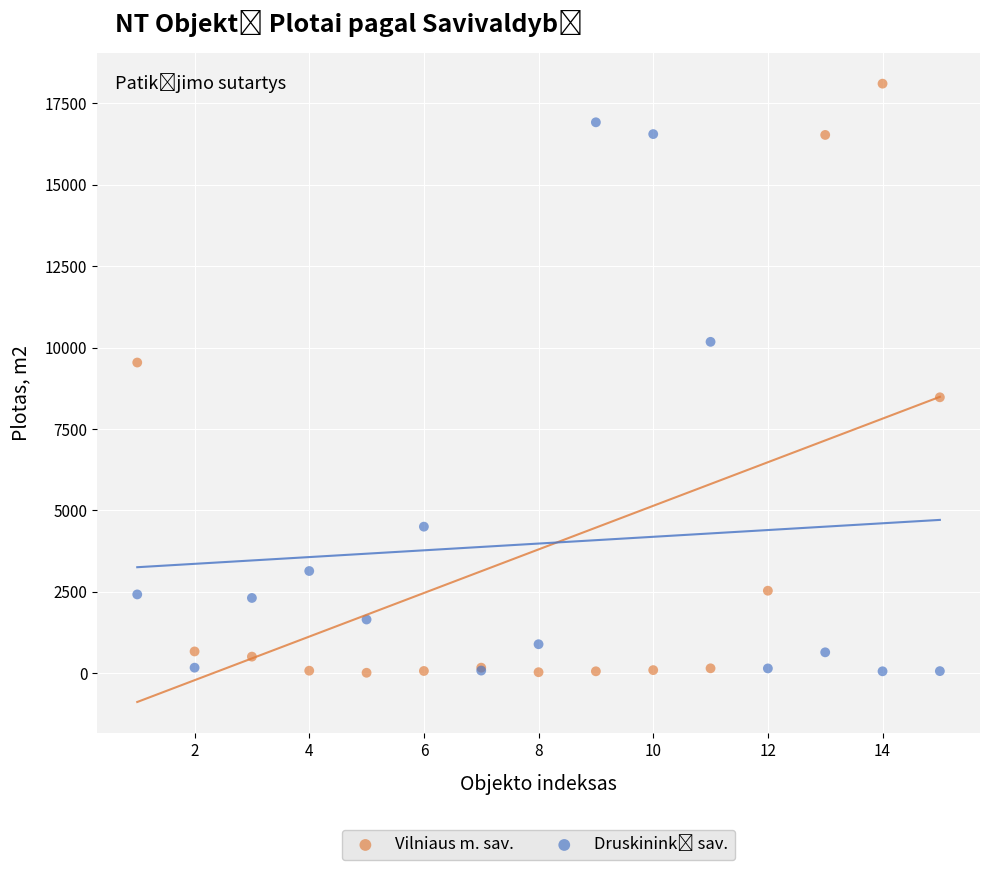

Which series has the widest spread of Y values?

Vilniaus m. sav.